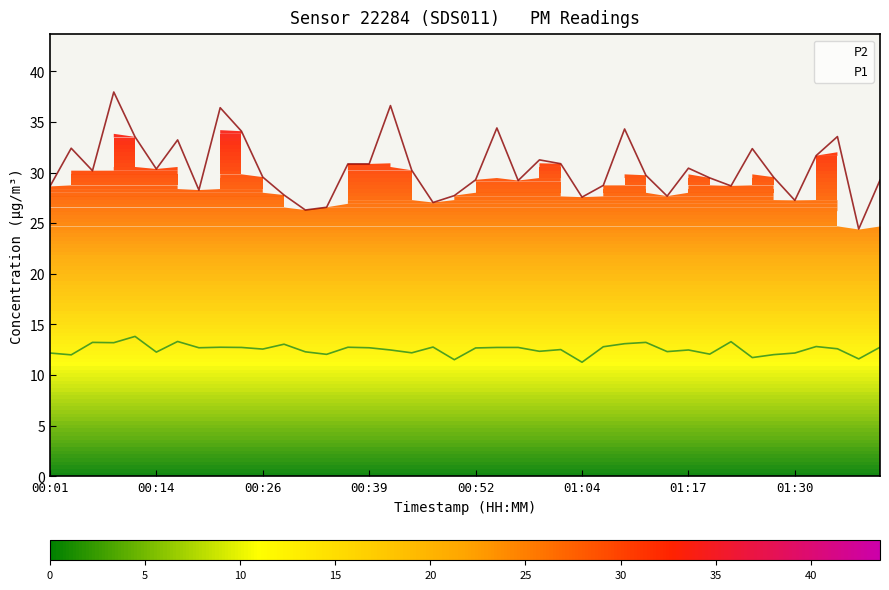

At how many categories does at least one series exceed 22?

40